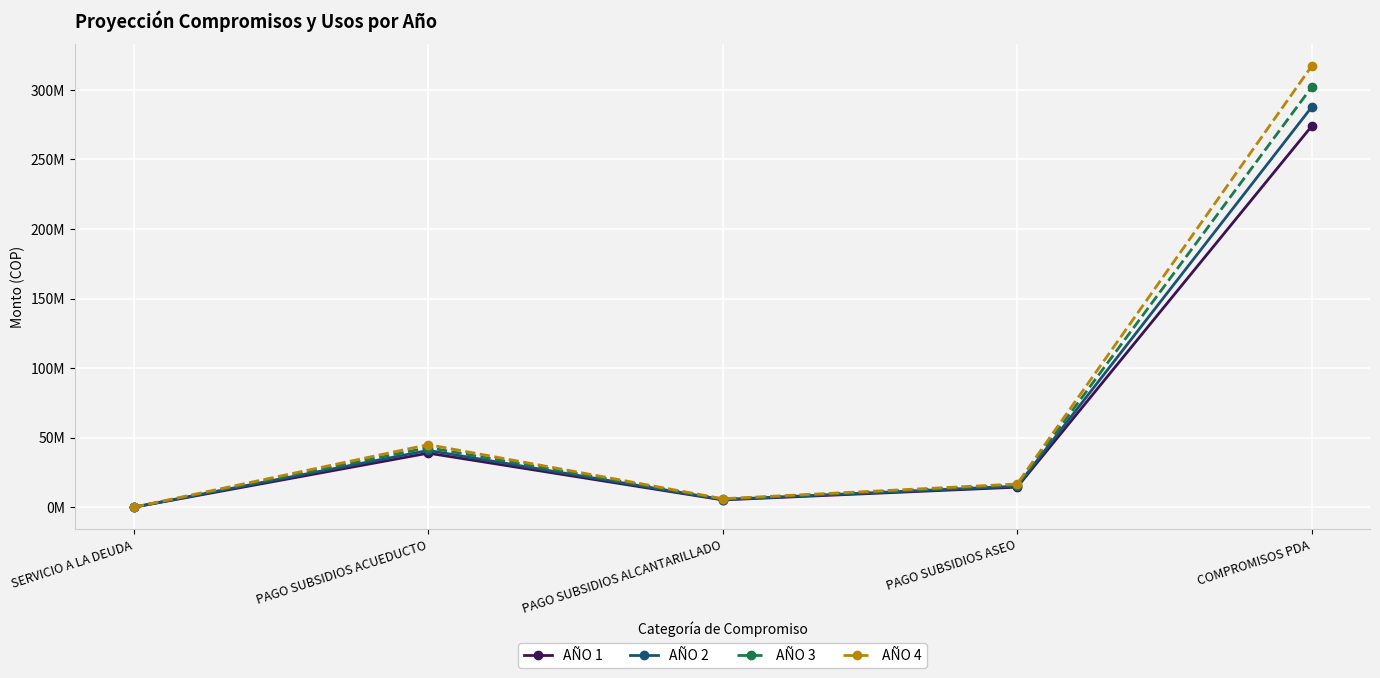

True or false: AÑO 1 and AÑO 4 cross at least once.

False